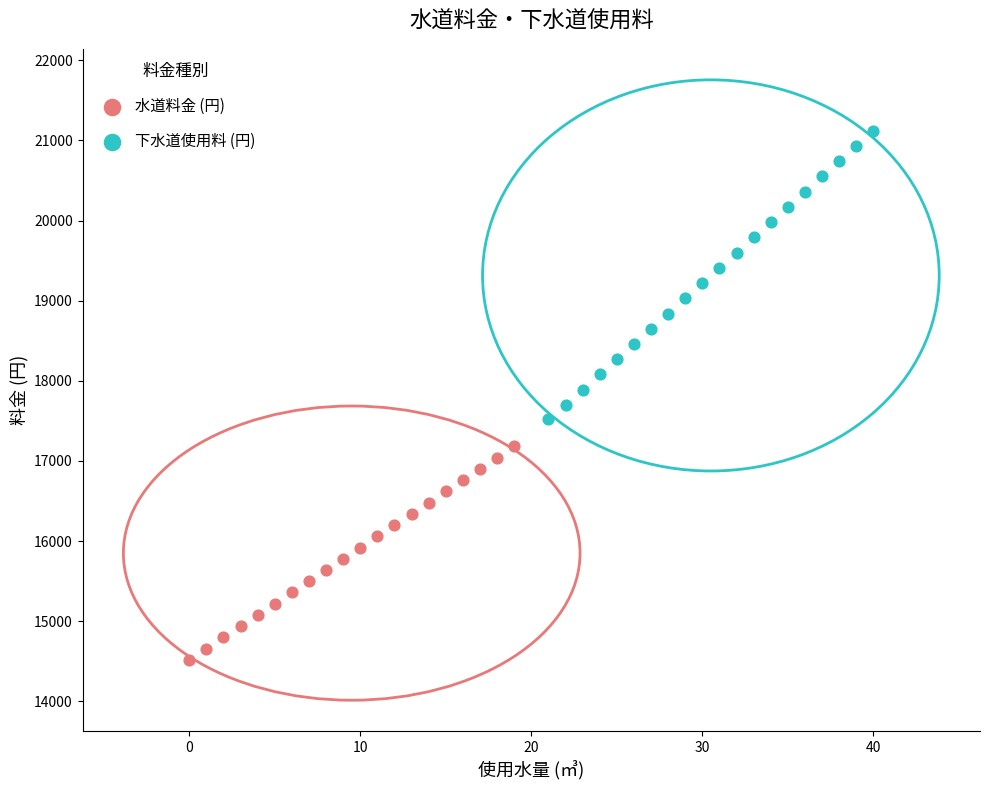

Which series reaches the minimum Y coordinate?

水道料金 (円)